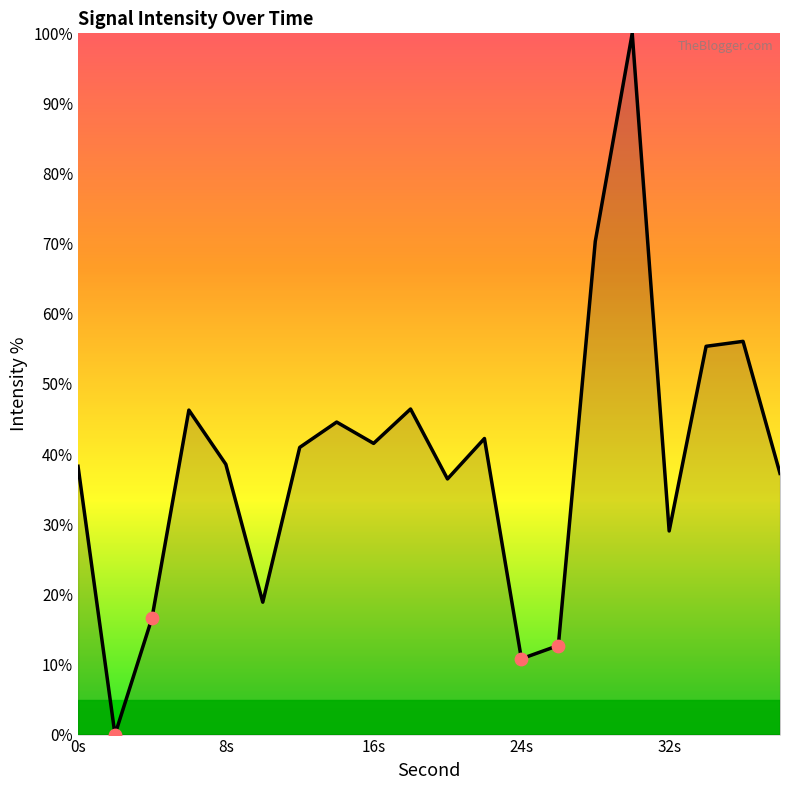

What is the maximum value shown in the chart?

100.0